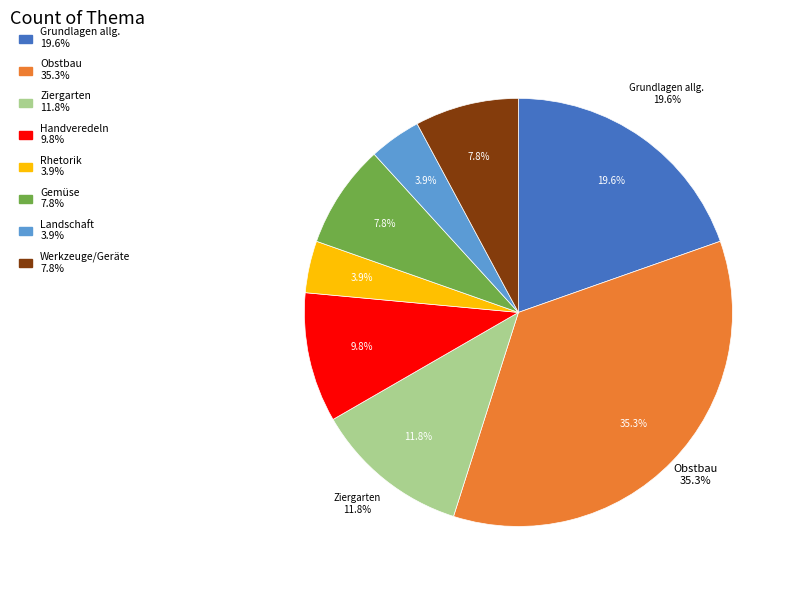

Does Grundlagen allg. account for over 50% of the chart?

No